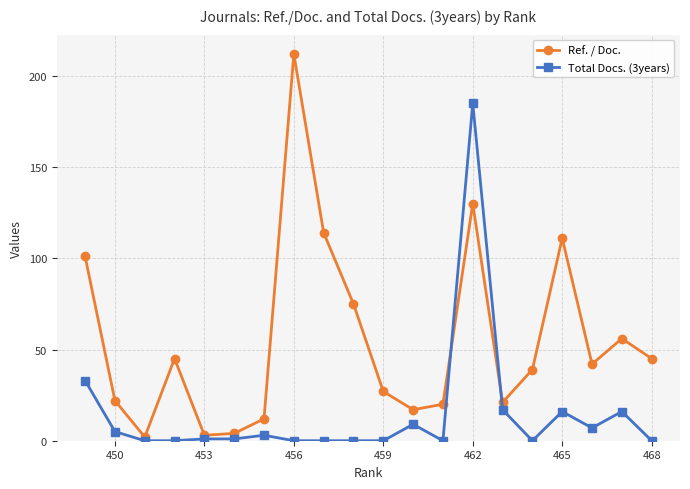

What is the difference between the maximum and minimum values in the Ref. / Doc. series?

210